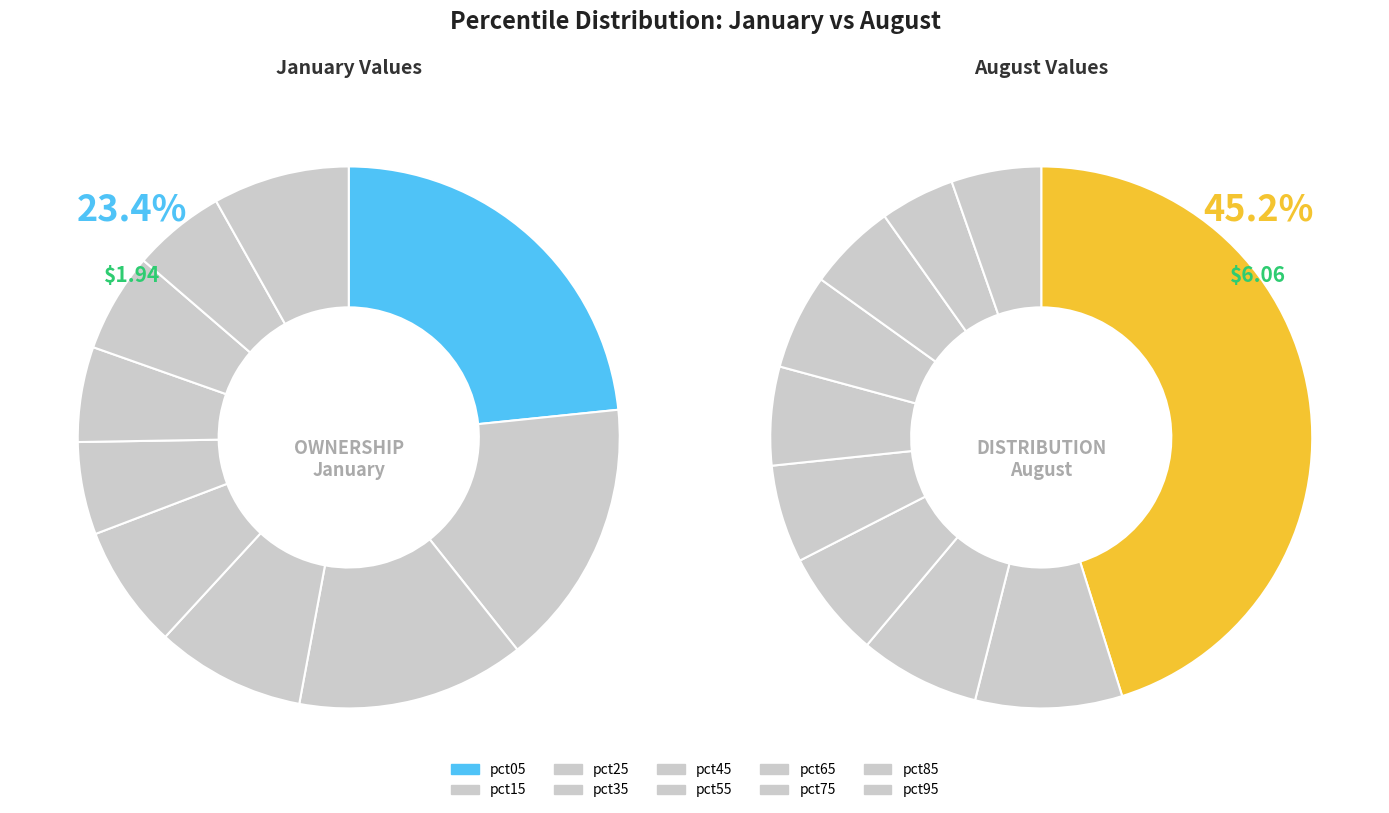

How many slices are in this pie chart?

10